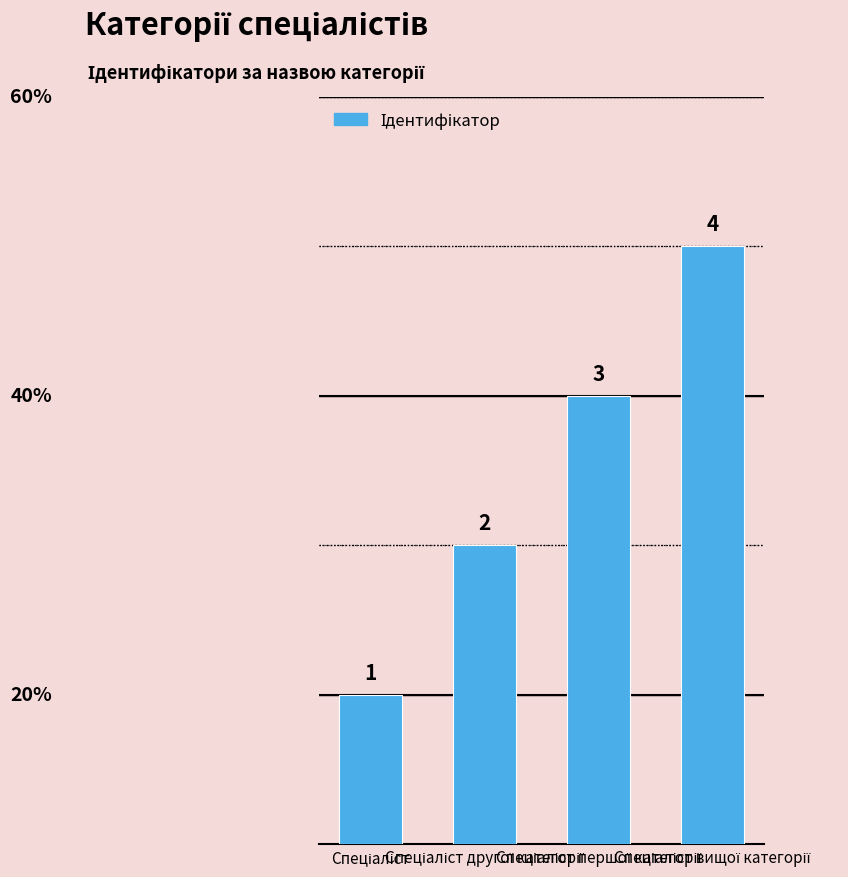

What is the sum of all values?

10